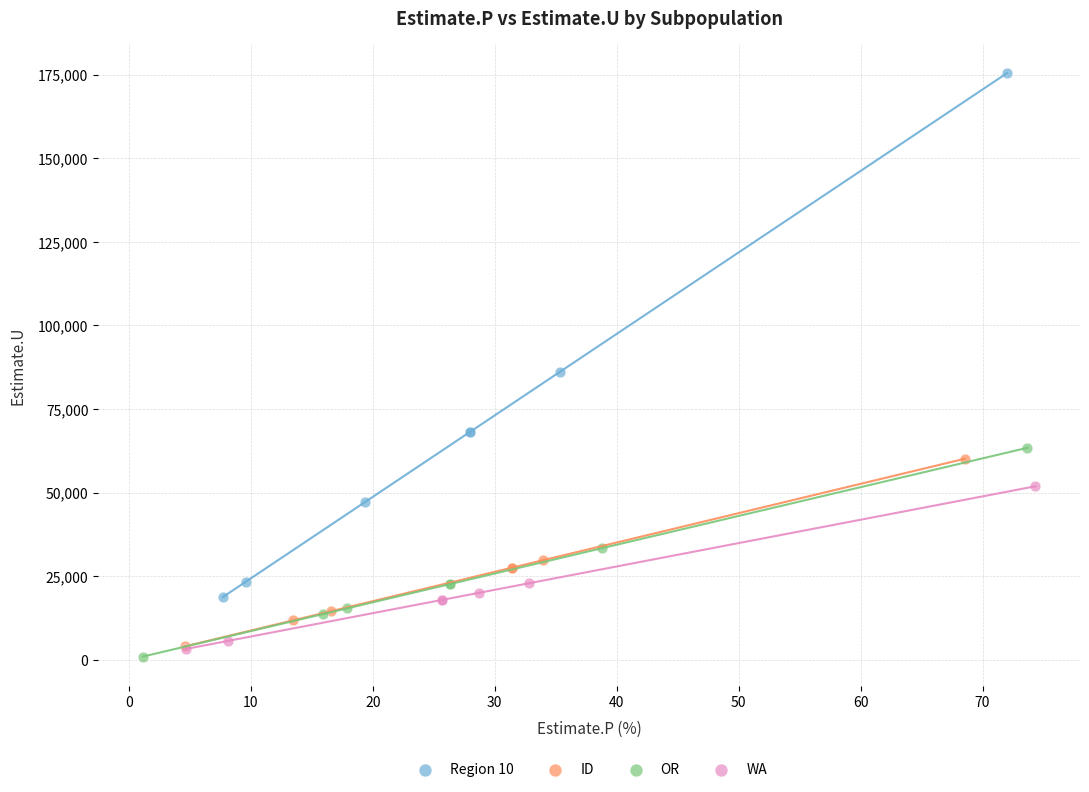

Which series has the widest spread of Y values?

Region 10